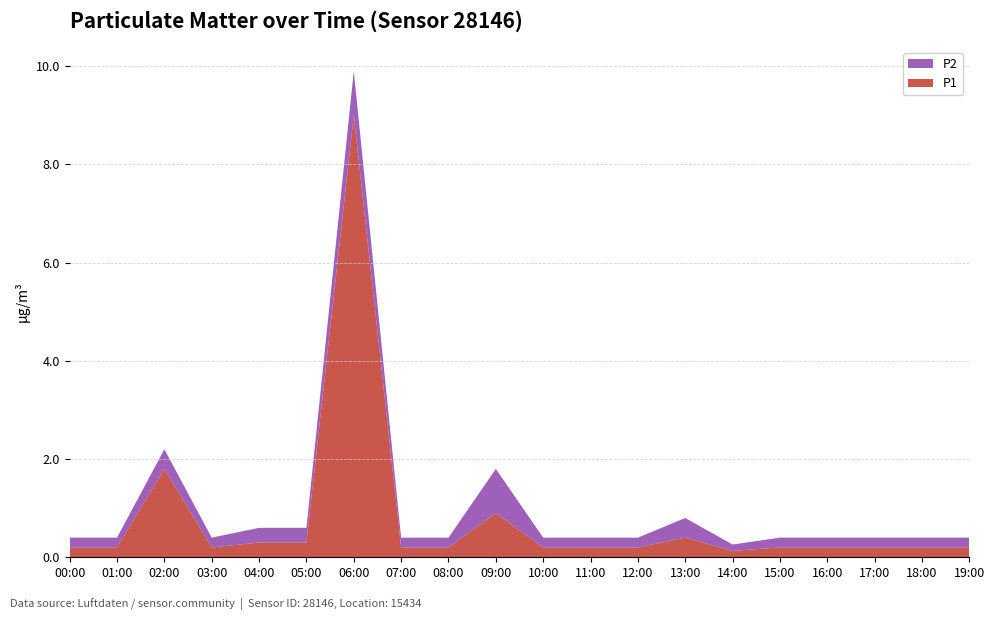

Reading right to left, list all the values displayed in this chart.

P1: 0.2	0.2	0.2	0.2	0.2	0.1	0.4	0.2	0.2	0.2	0.9	0.2	0.2	9.0	0.3	0.3	0.2	1.8	0.2	0.2
P2: 0.2	0.2	0.2	0.2	0.2	0.1	0.4	0.2	0.2	0.2	0.9	0.2	0.2	0.9	0.3	0.3	0.2	0.4	0.2	0.2